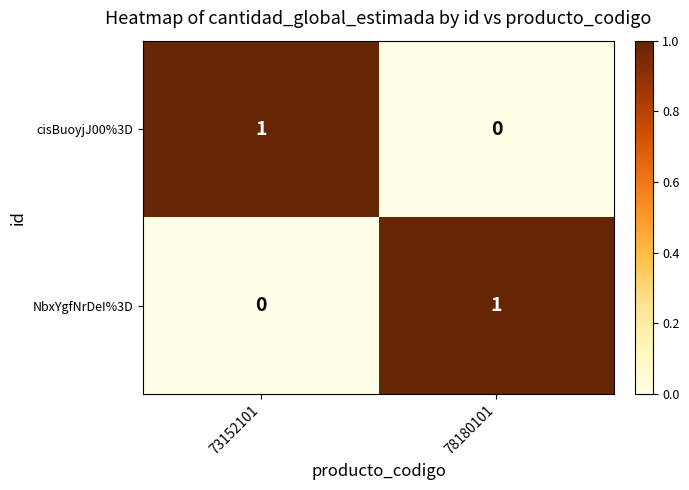

List the labels in order of NbxYgfNrDeI%3D value, smallest first.

73152101, 78180101